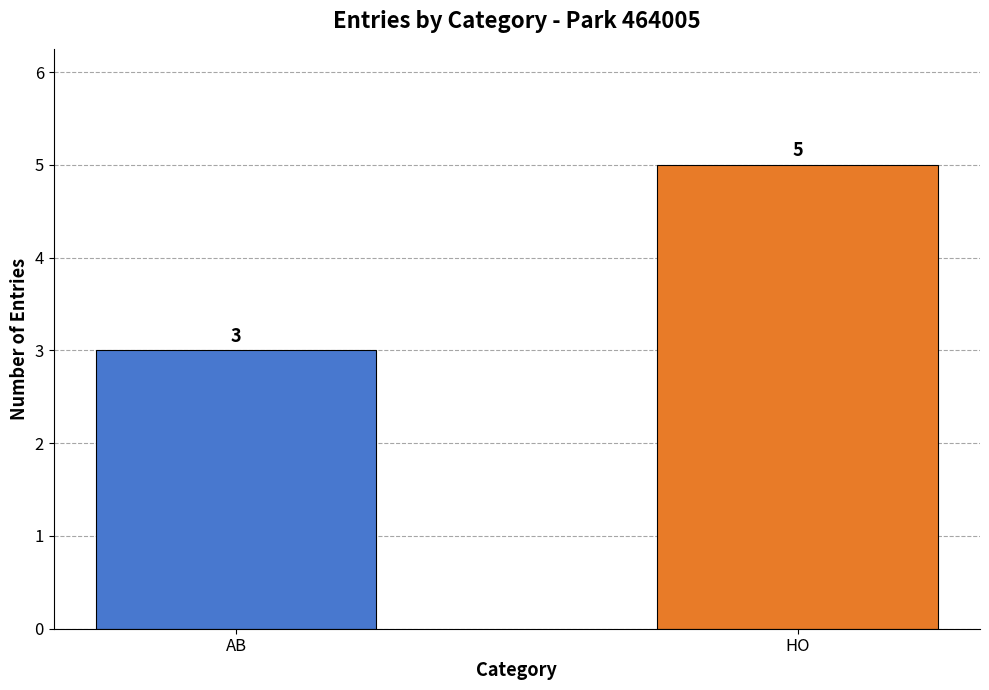

List the labels in order of value, largest first.

HO, AB